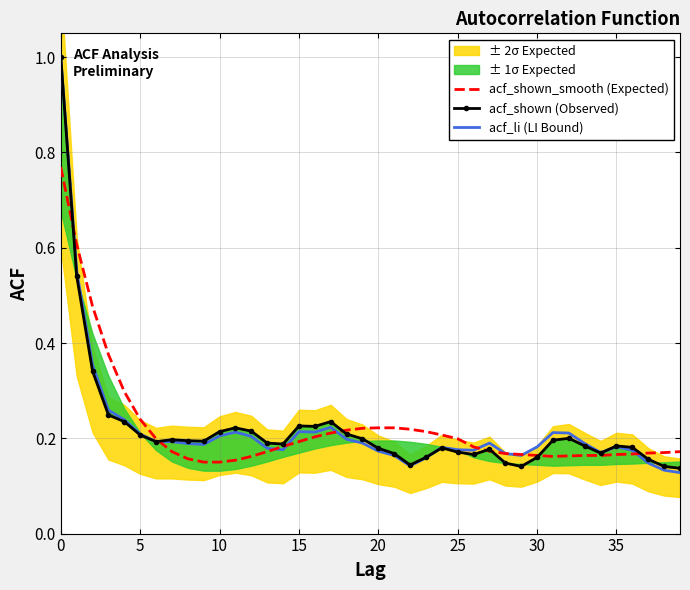

At which label does acf_li (LI Bound) reach its minimum?

39